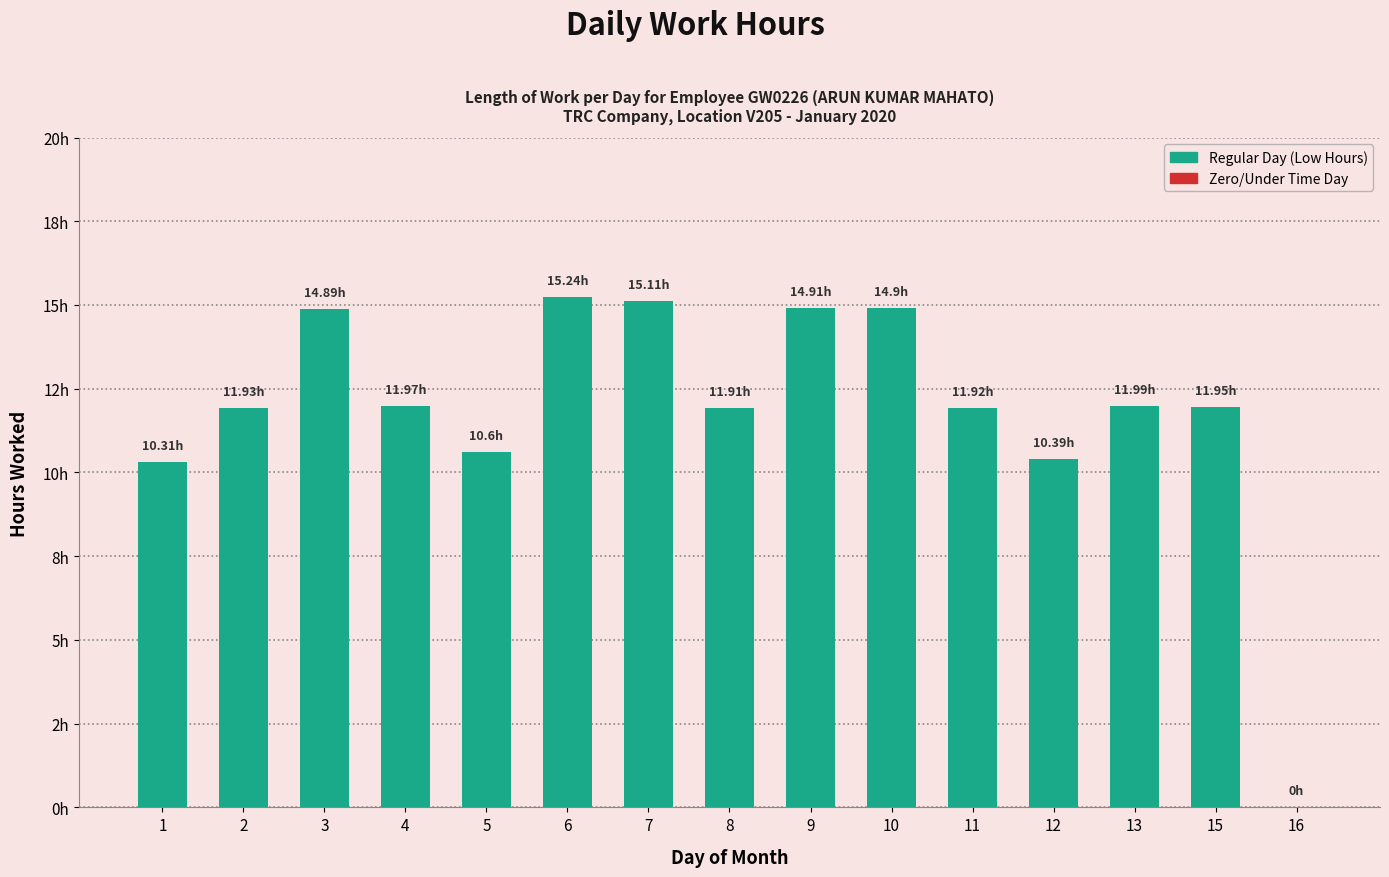

Rank the categories by value from highest to lowest.

6, 7, 9, 10, 3, 13, 4, 15, 2, 11, 8, 5, 12, 1, 16